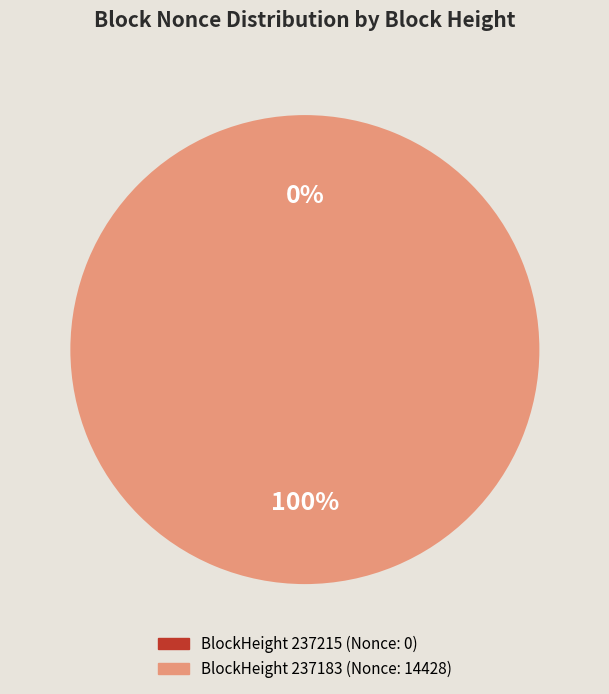

Is it true that 237183 is 100% of the pie?

True